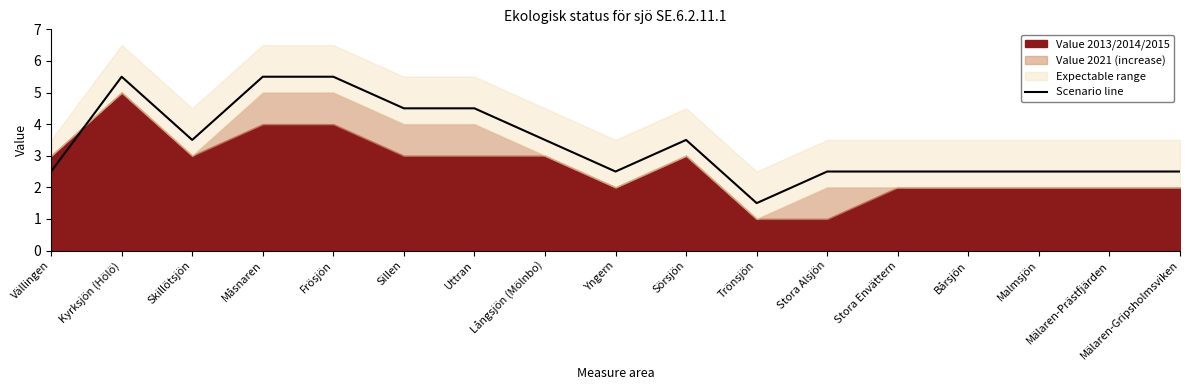

Where is the first local minimum?

Skillötsjön